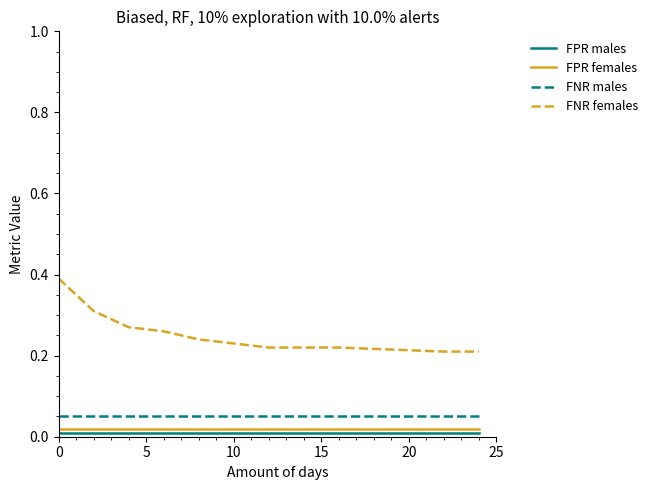

Which series has the largest total across all categories?

FNR females